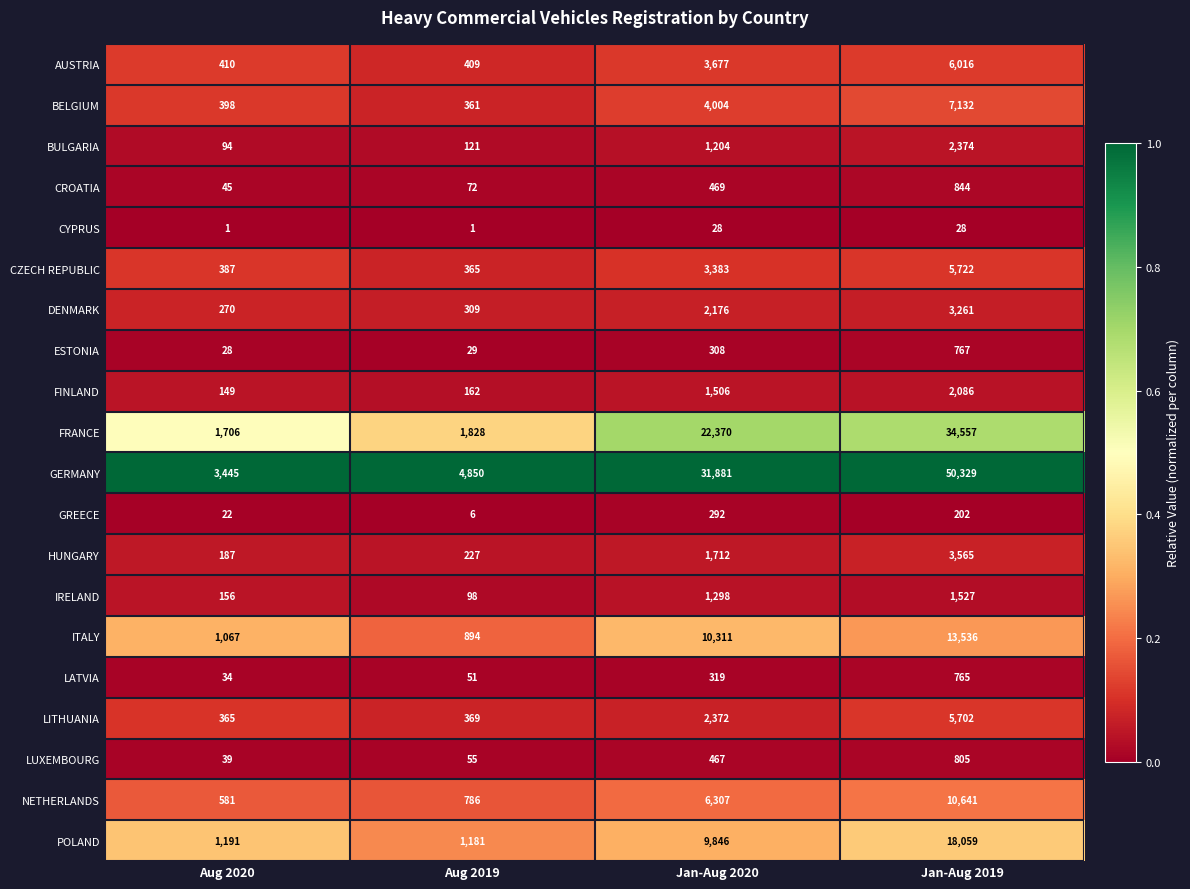

The AUSTRIA series shows 151 at Aug 2020. True or false?

False